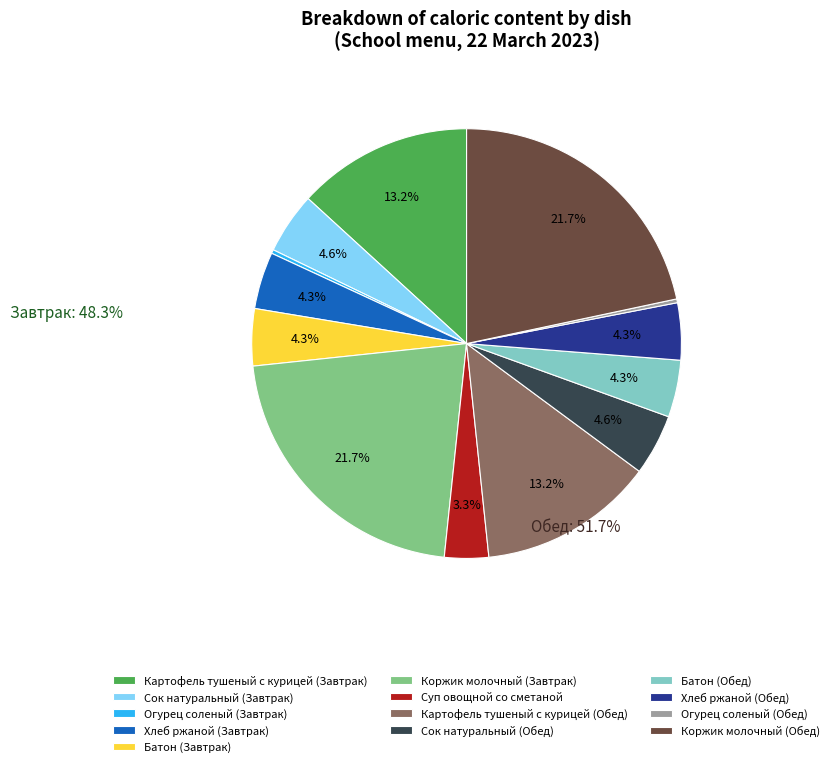

Is Суп овощной со сметаной the majority of the pie?

No